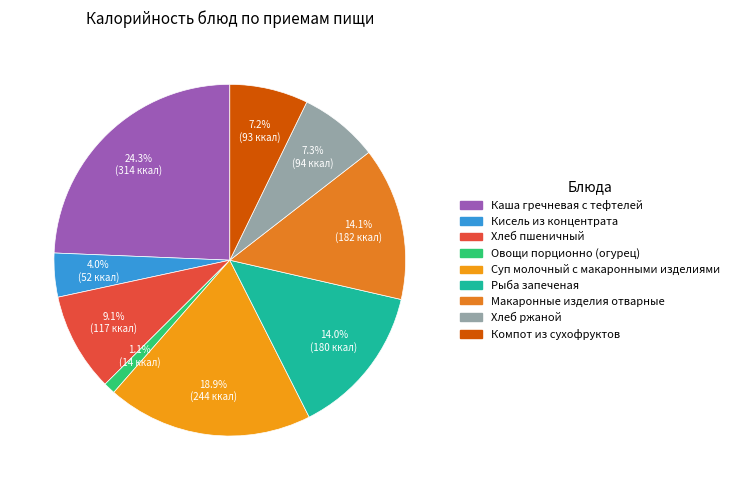

What is the total percentage of Компот из сухофруктов and Кисель из концентрата?

11.2%